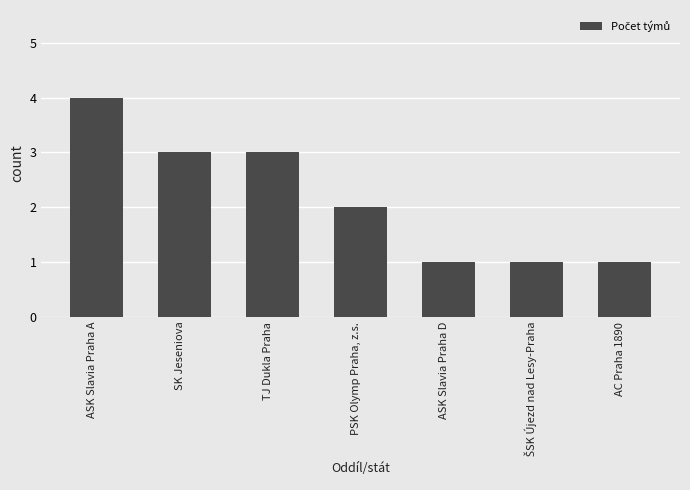

What is the sum of the values at TJ Dukla Praha and SK Jeseniova?

6